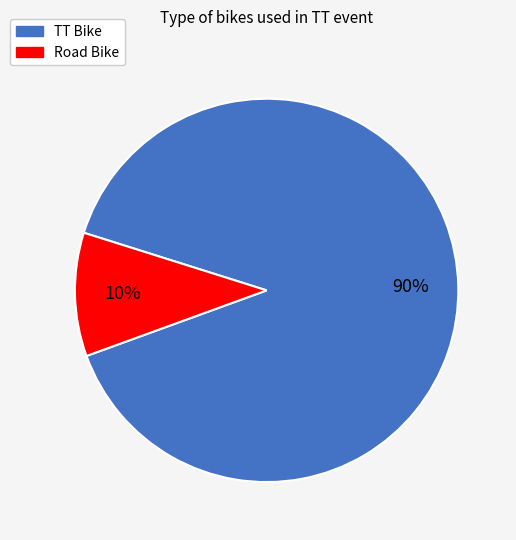

Is there any slice that represents more than half of the pie?

Yes